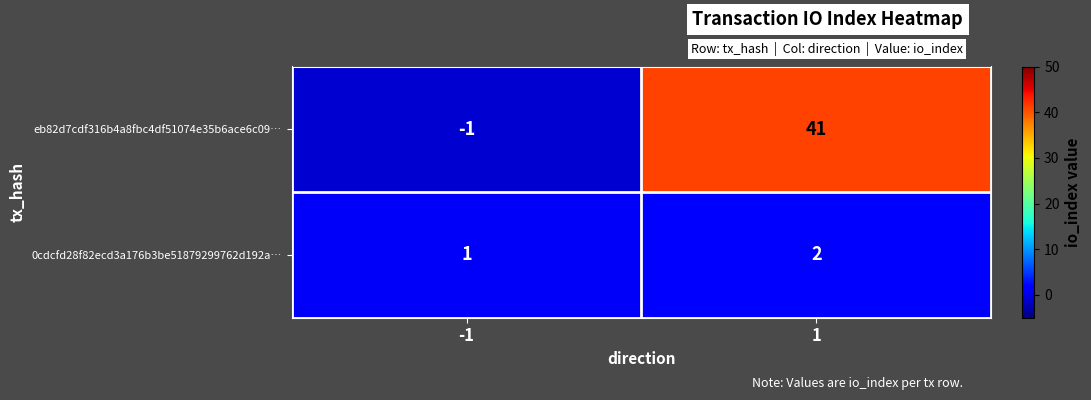

At which category does the chart reach its peak across all series?

1